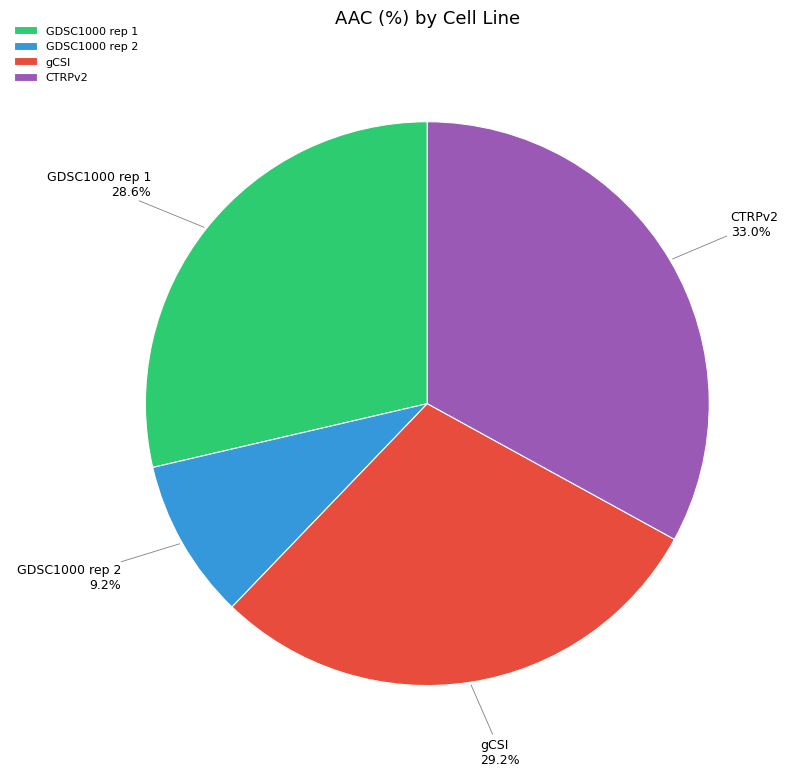

Approximately how many times larger is the value at gCSI compared to GDSC1000 rep 2?

3.2